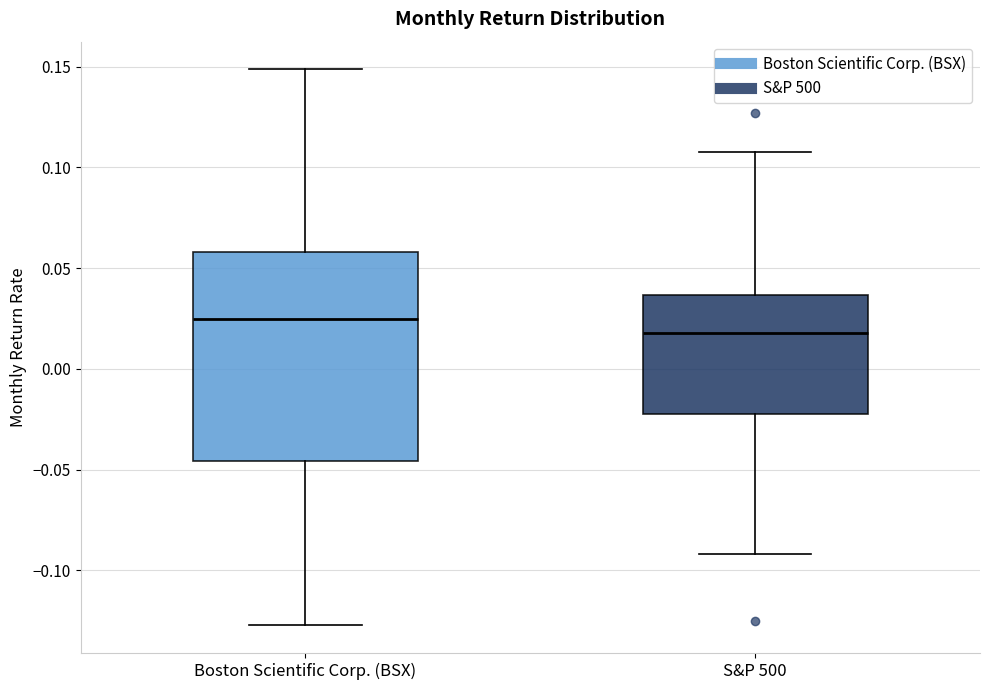

Reading left to right, transcribe this box plot: for each box, give where its median line is, the range the box spans, and where its two whiskers end, as read against the y-axis. The values are not printed on the chart, so give them approximately, as read against the axis.

Boston Scientific Corp. (BSX): median 0.025, box -0.045 to 0.060, whiskers -0.125 to 0.150
S&P 500: median 0.020, box -0.020 to 0.035, whiskers -0.090 to 0.110